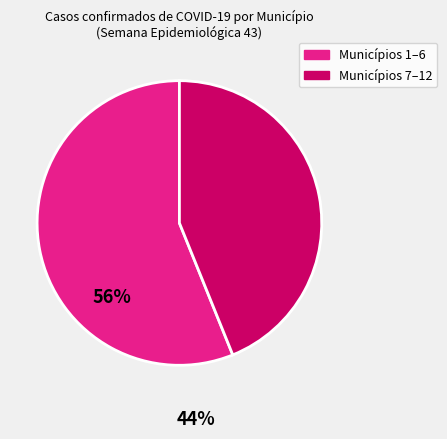

Is there any slice that represents more than half of the pie?

Yes